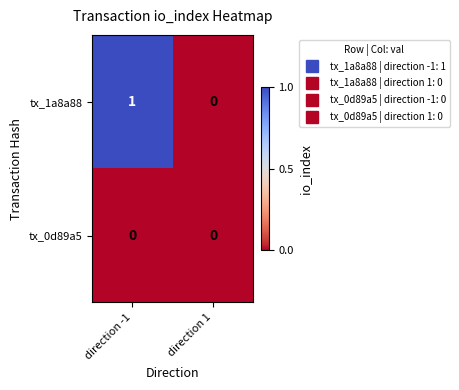

At which category is the sum across all series the highest?

direction -1